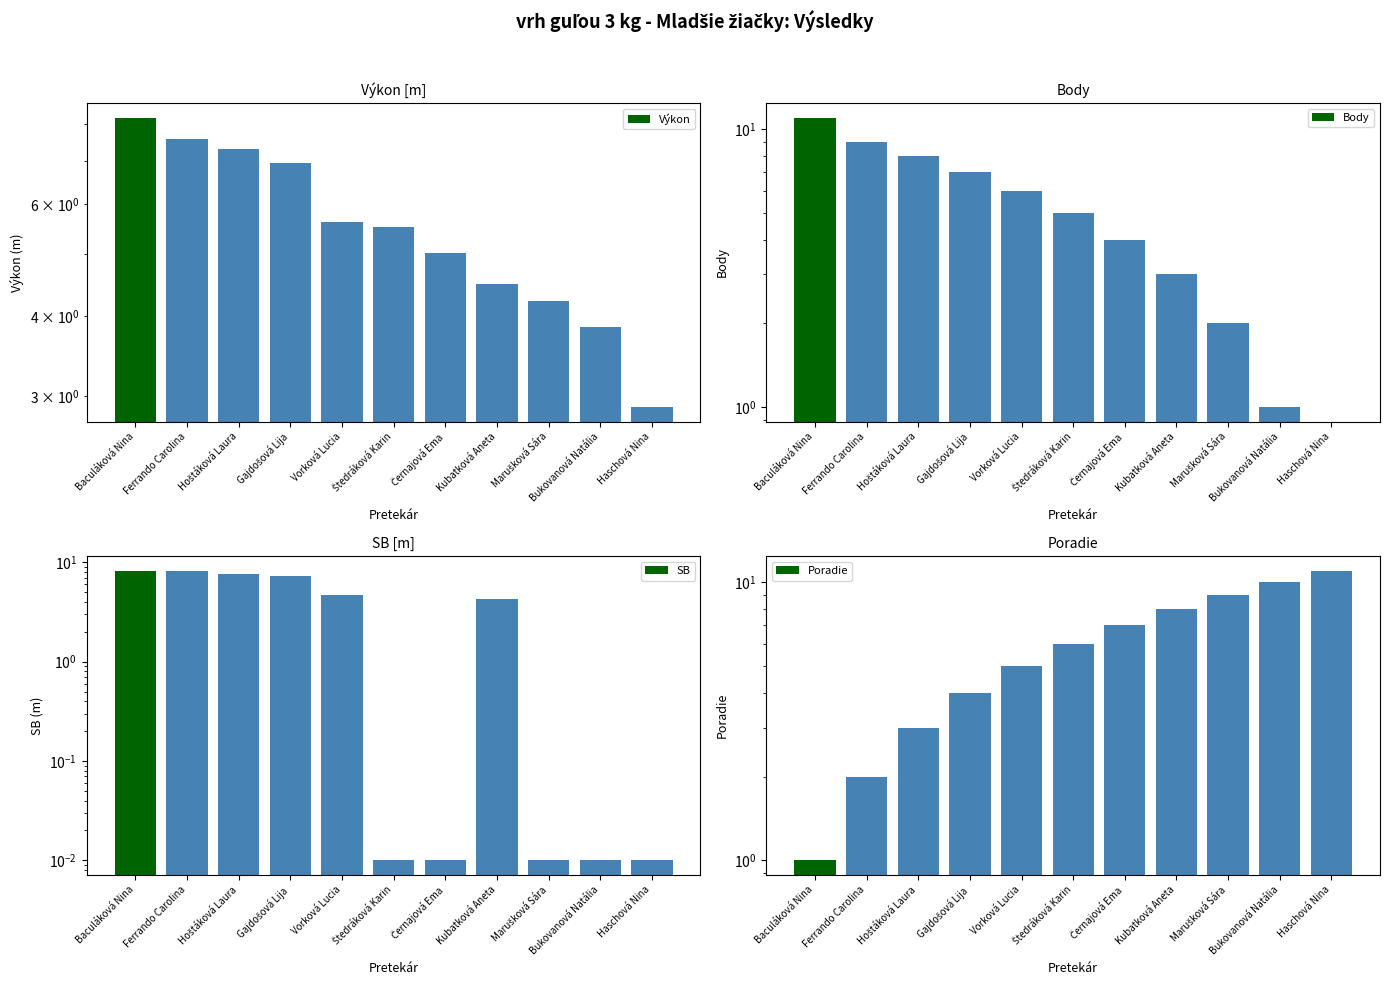

What is the difference between the maximum and minimum values in the Výkon series?

5.3